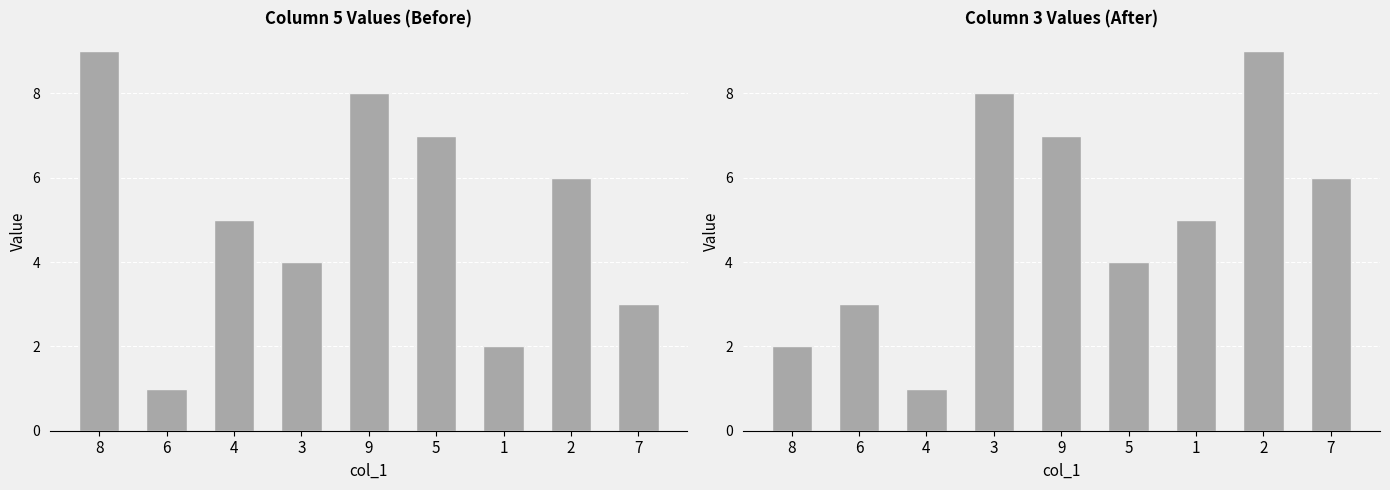

Where does the data first go above 5?

3